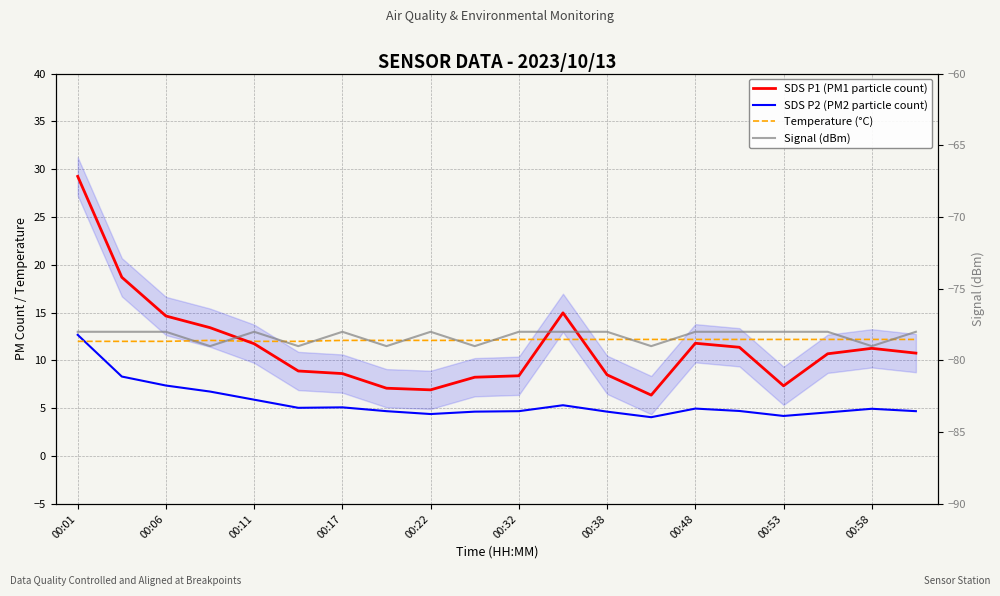

Between 13 and 17, which series saw the biggest shift?

SDS P1 (PM1 particle count)